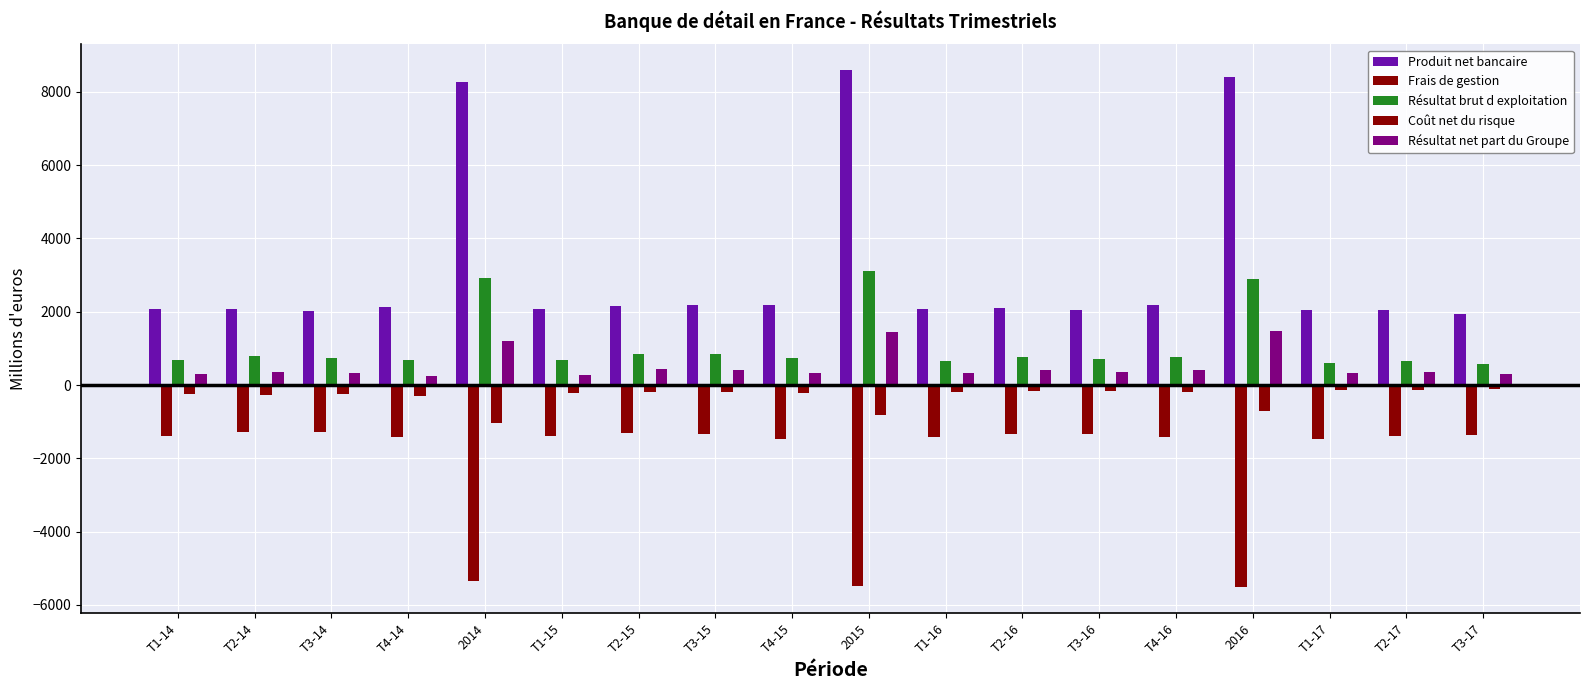

What is the label of the 8th bar from the left?

T3-15